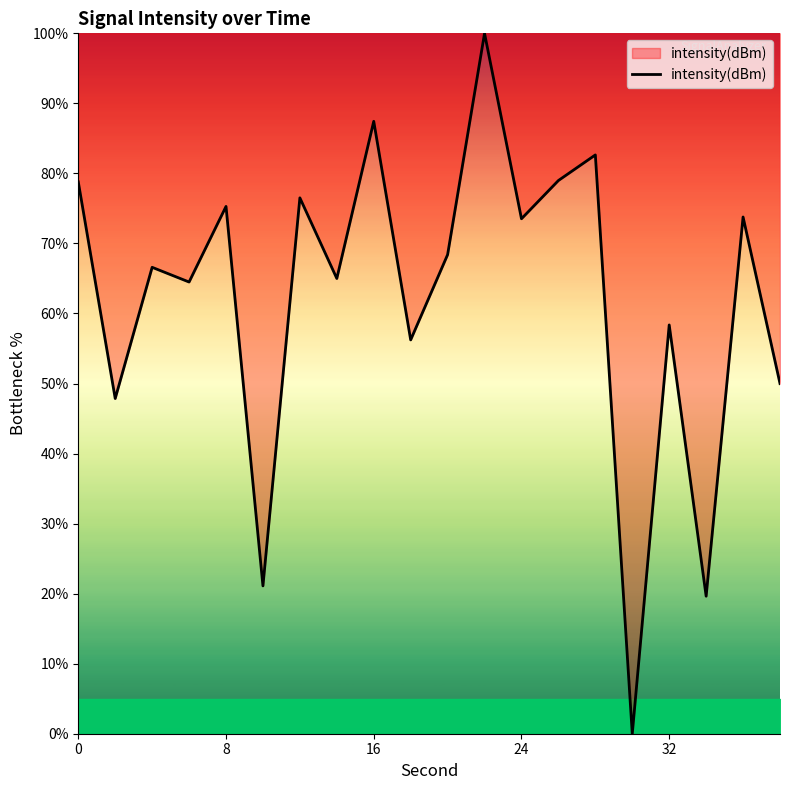

What is the difference between the maximum and minimum values?

100.0